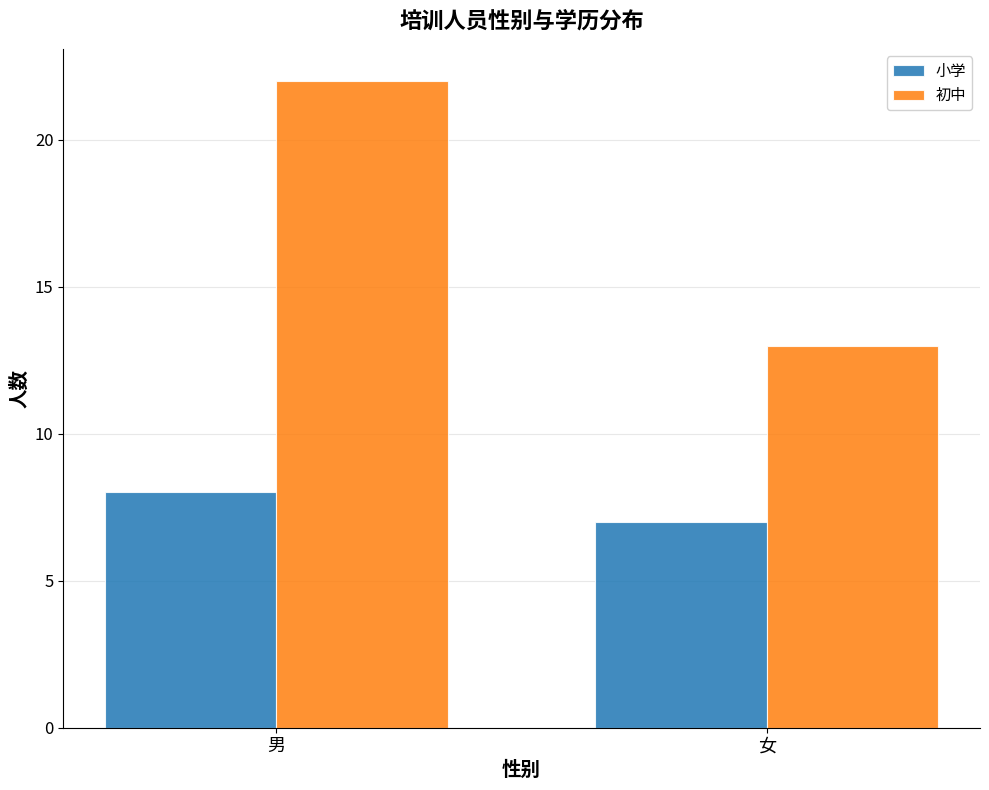

Which series changed the most between 男 and 女?

初中